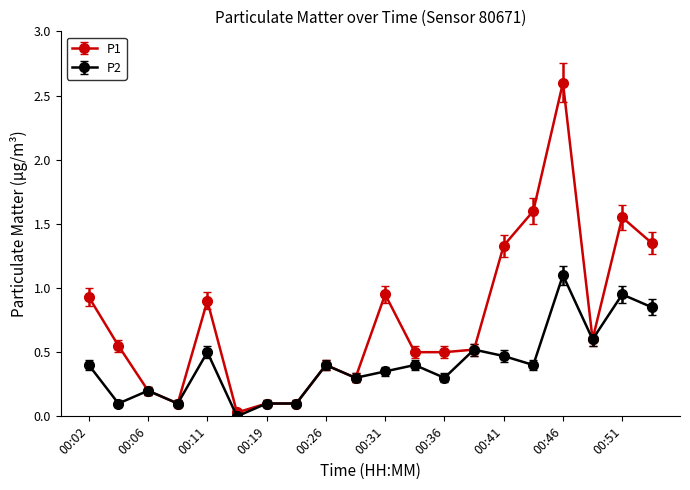

How many data points does each series have?

20